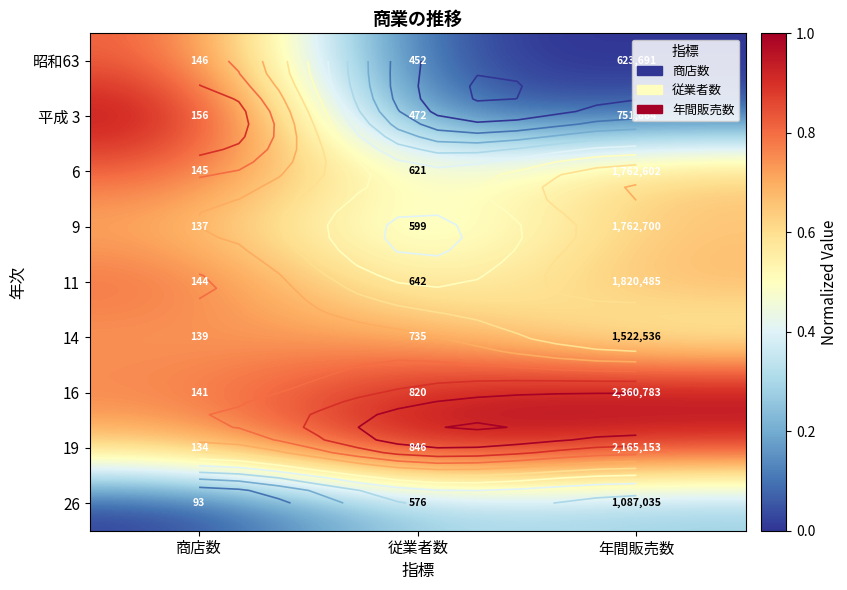

Is the value of 11 at 商店数 greater than the value of 19 at 年間販売数?

No